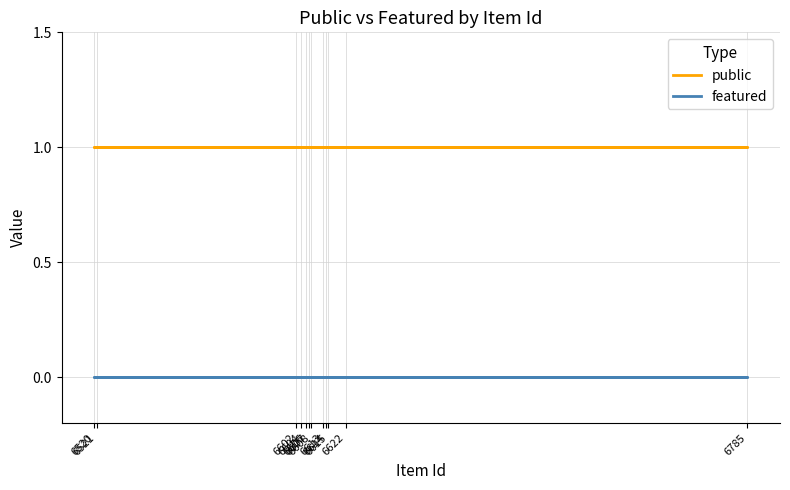

Which label corresponds to the largest value in the chart?

6602